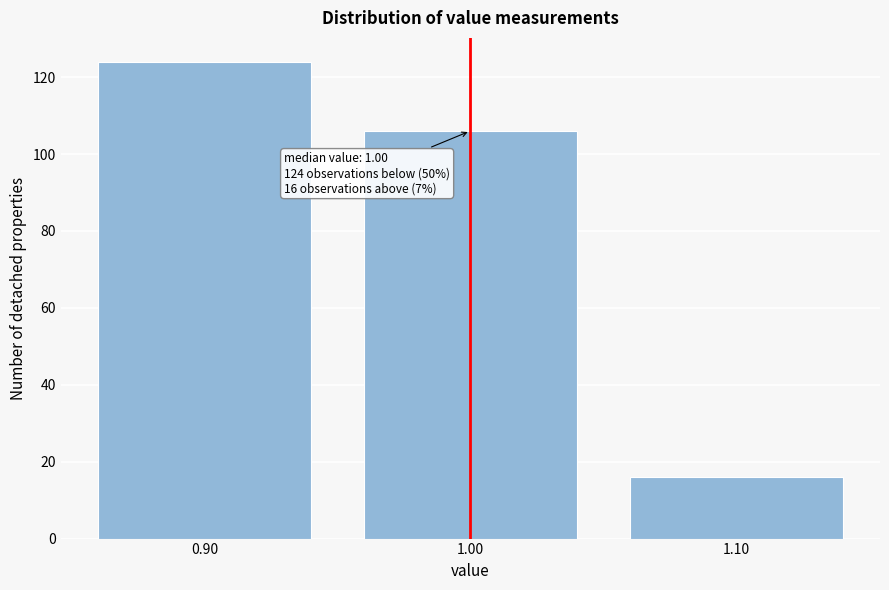

Reading right to left, transcribe all the data shown in this chart.

16	106	124